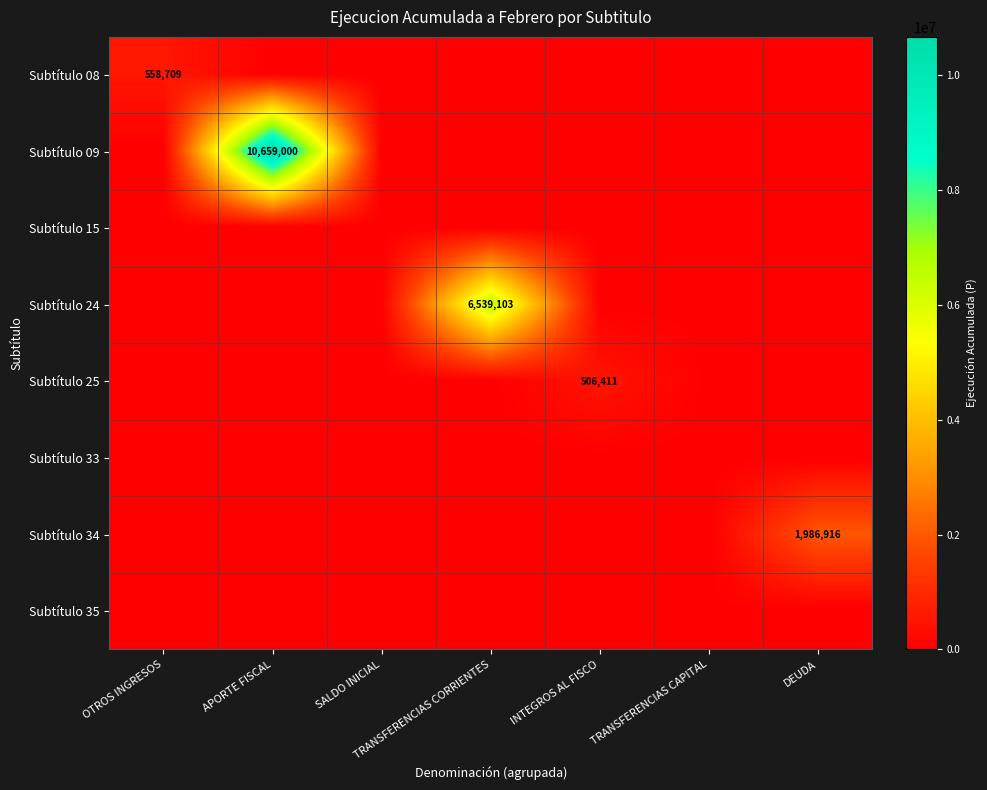

Count the number of categories in the chart.

7